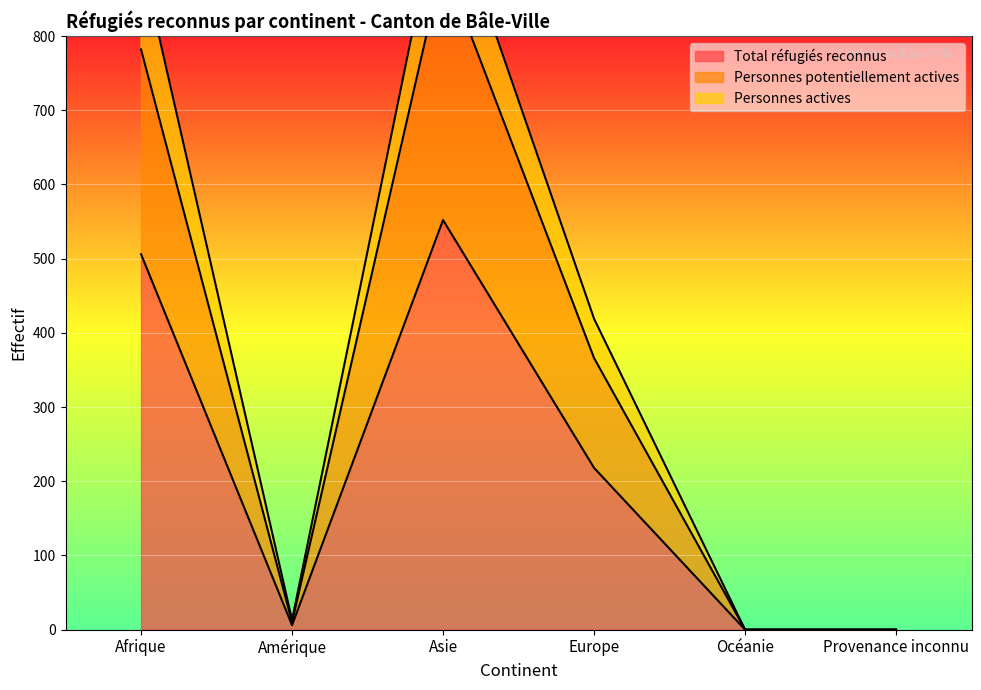

True or false: Personnes actives and Personnes potentiellement actives cross at least once.

False